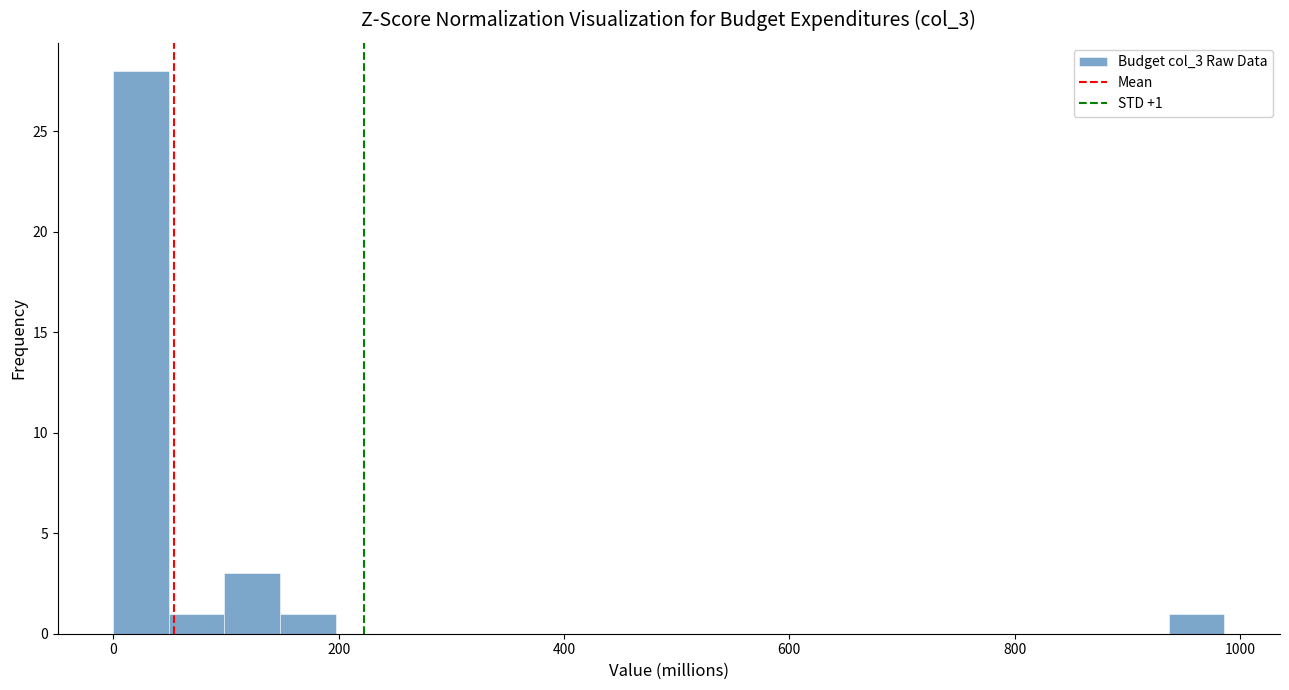

Around what value on the x-axis is the tallest bar? Give the approximate position of its centre, as read against the axis.

20